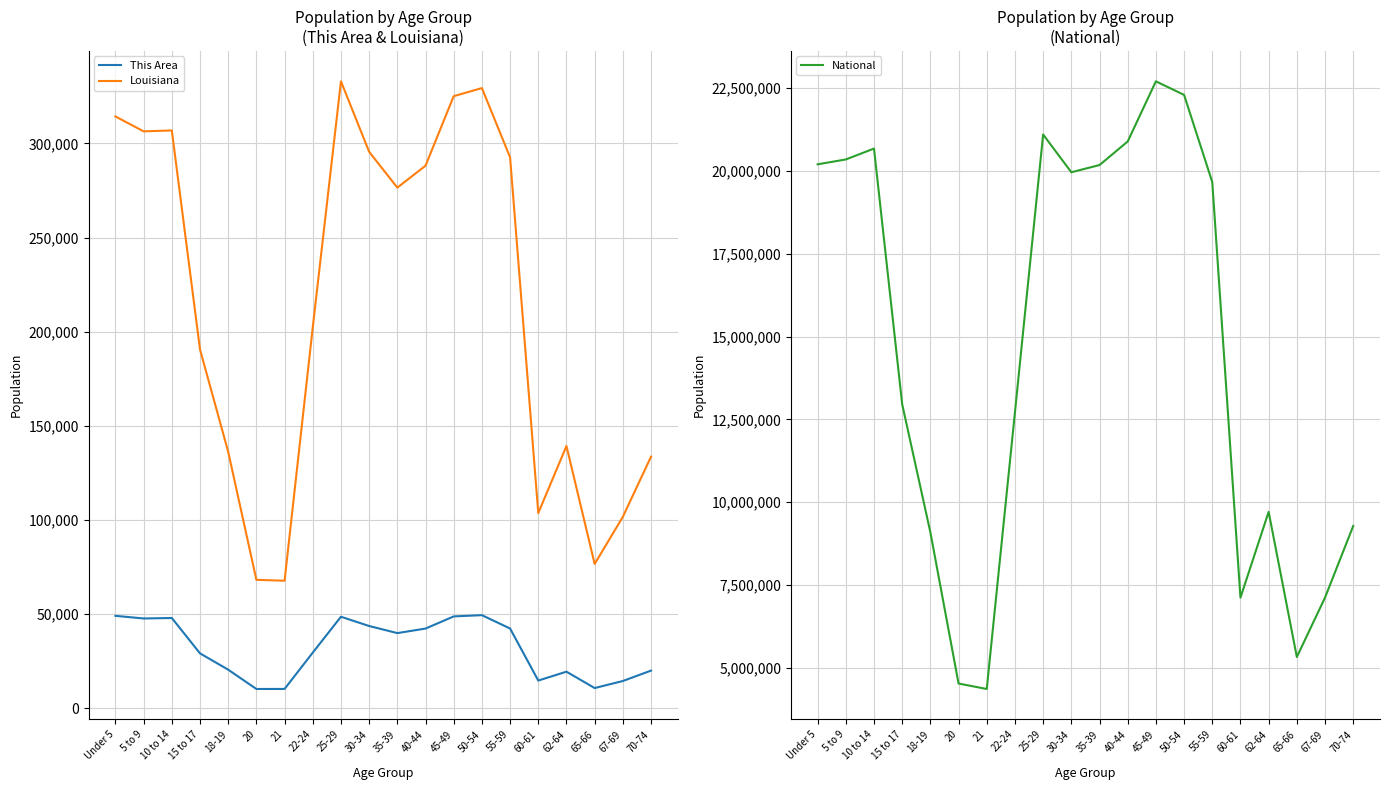

Which series has the largest total across all categories?

National